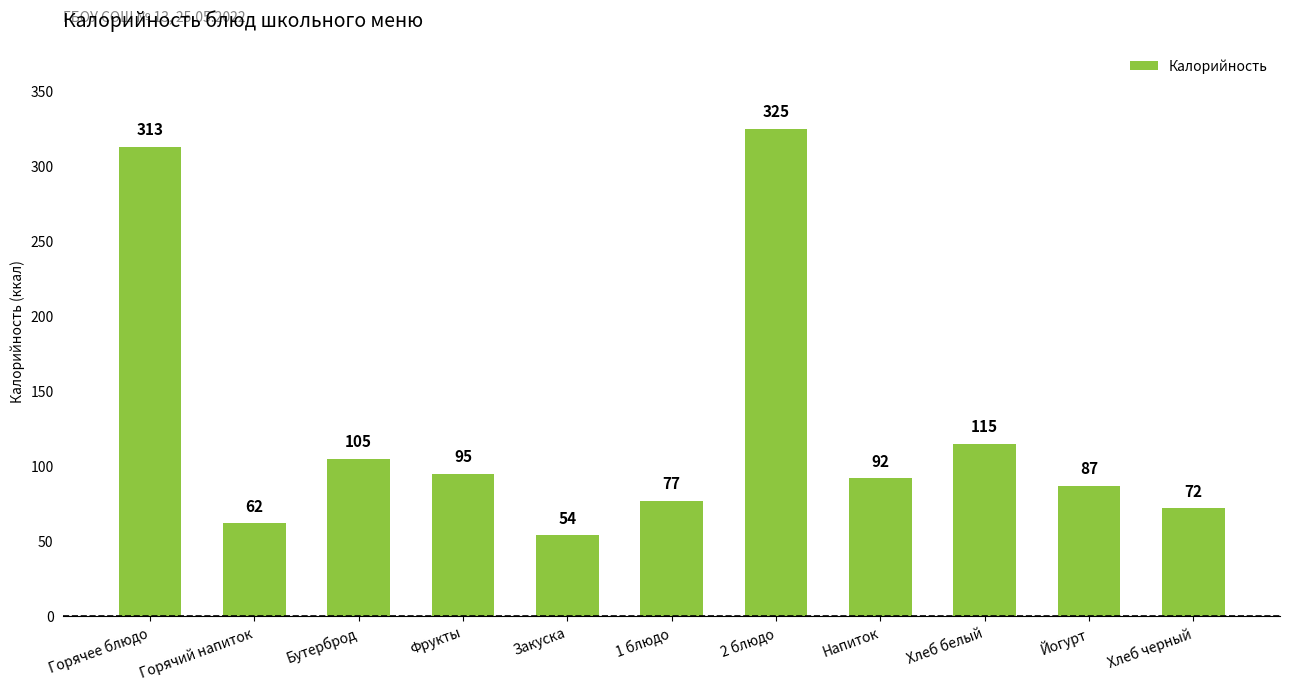

What is the label of the 6th bar from the right?

1 блюдо